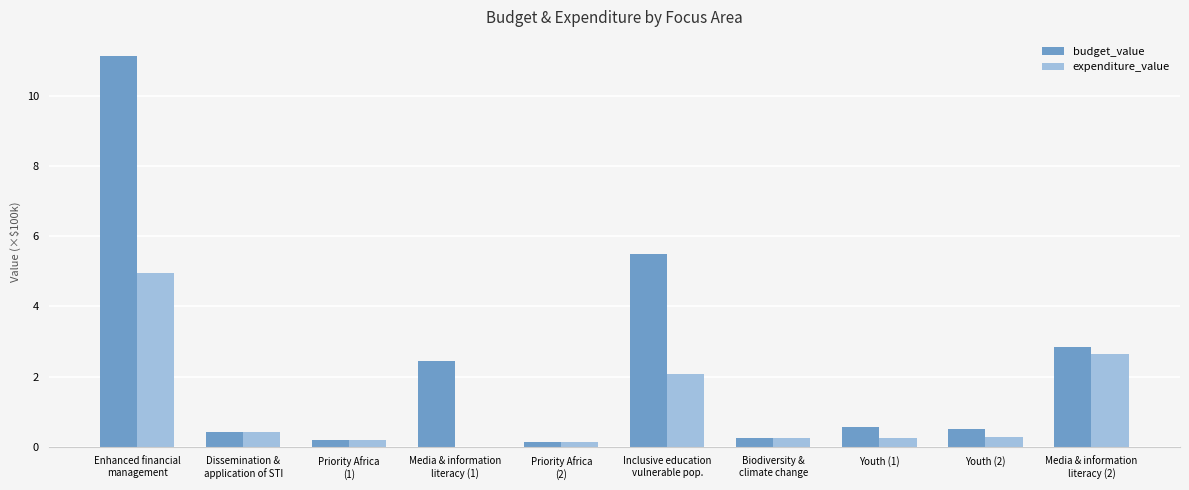

Where is expenditure_value nearest to the value 2?

Inclusive education
vulnerable pop.